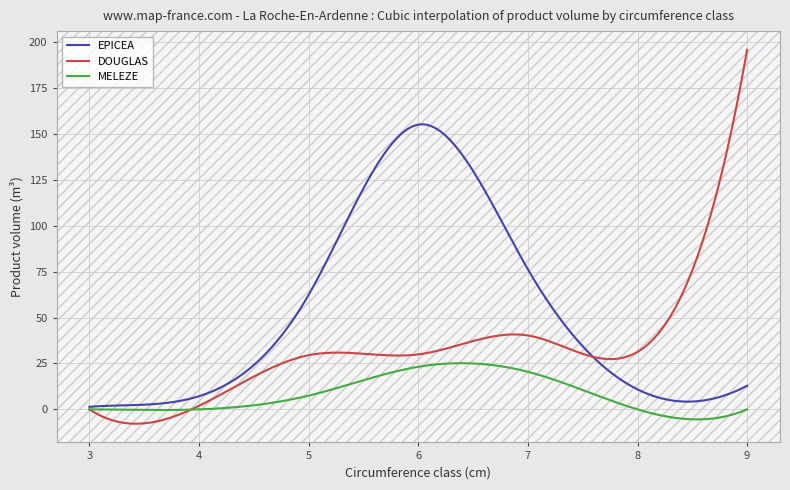

Which series has the widest spread of values?

DOUGLAS